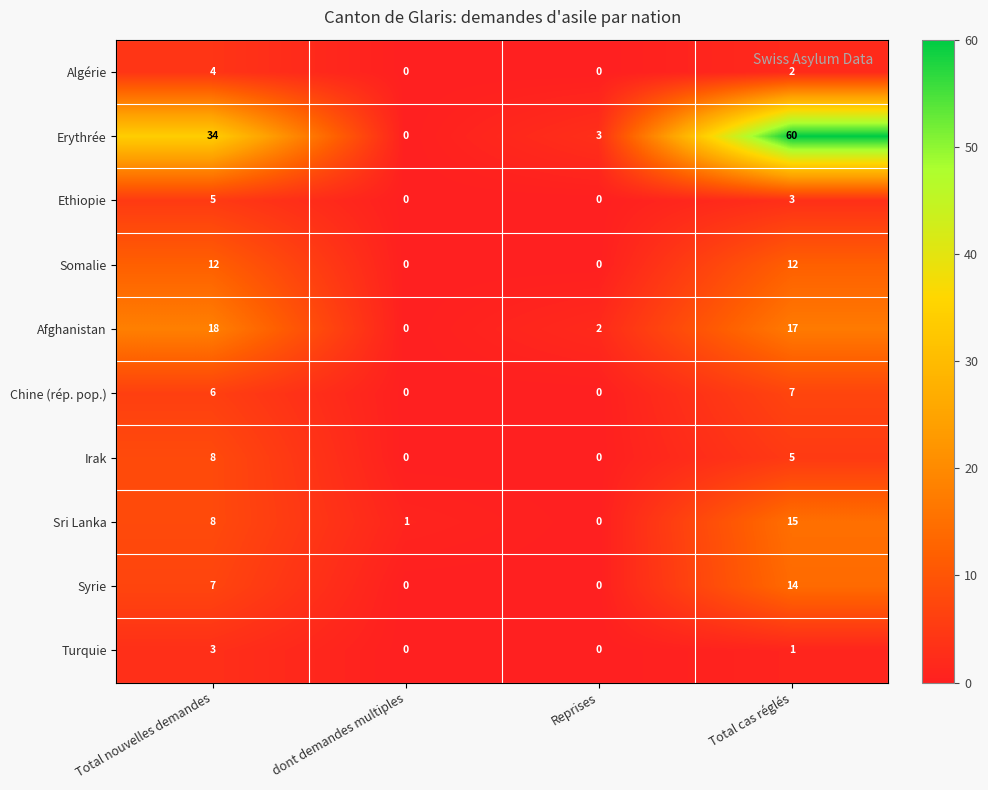

Rank the series by their maximum value, from highest to lowest.

Erythrée, Afghanistan, Sri Lanka, Syrie, Somalie, Irak, Chine (rép. pop.), Ethiopie, Algérie, Turquie